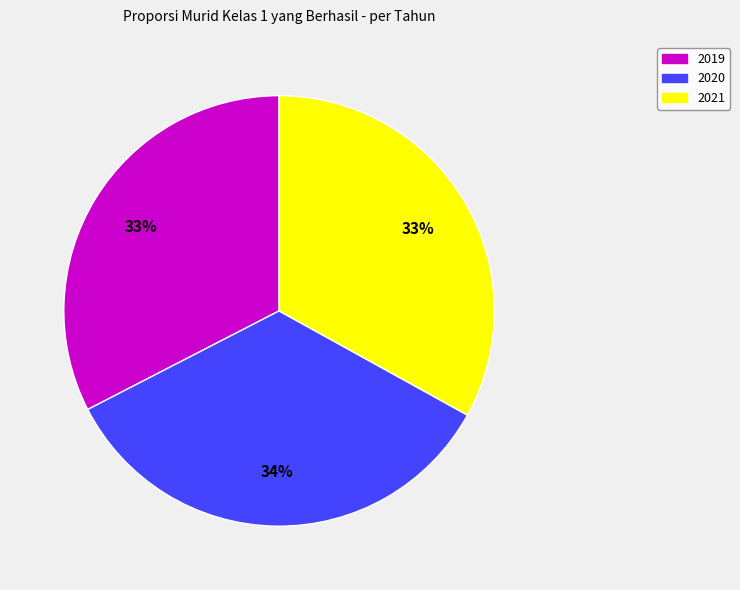

To the nearest percent, what is the average slice percentage?

33%